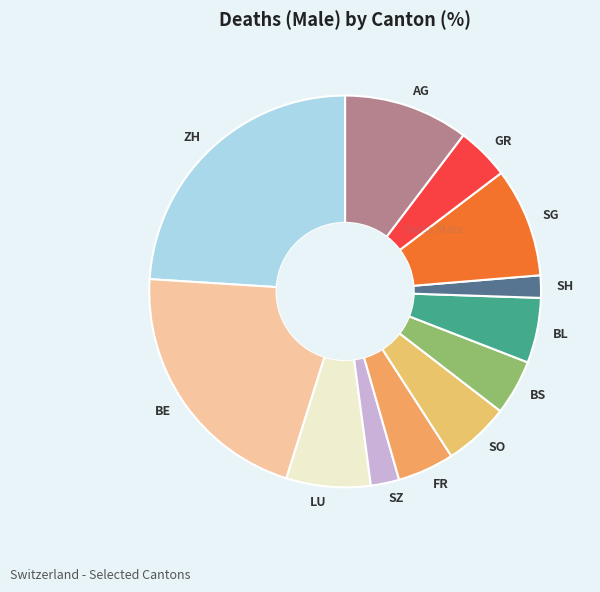

Do SZ and ZH together represent more than half of the pie?

No